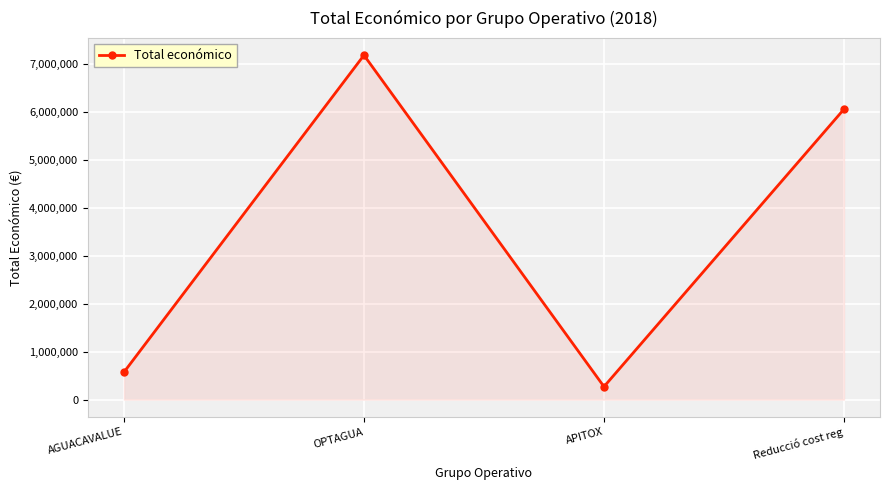

Does the chart have visible grid lines?

Yes